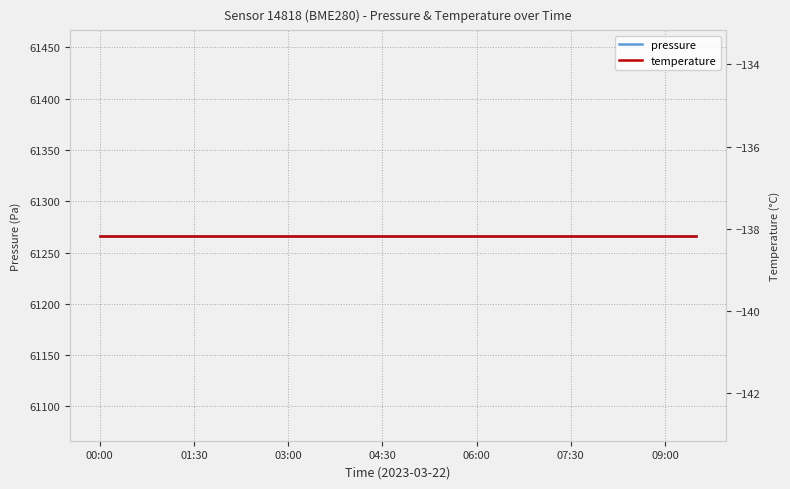

What is the sum of all temperature values?

-2763.4